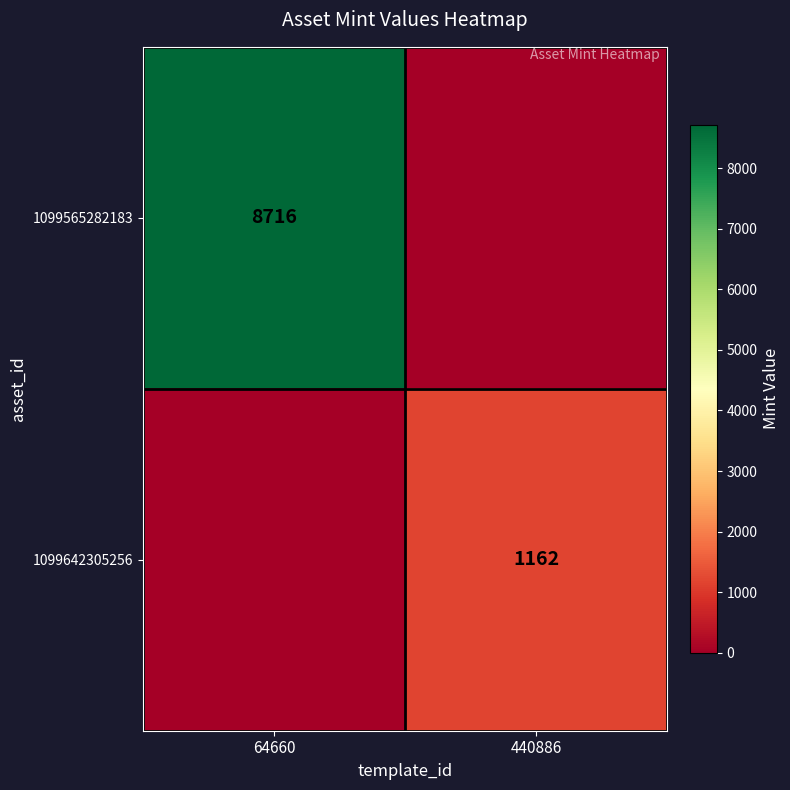

Is it true that 1099565282183 equals 8716 at 64660?

True